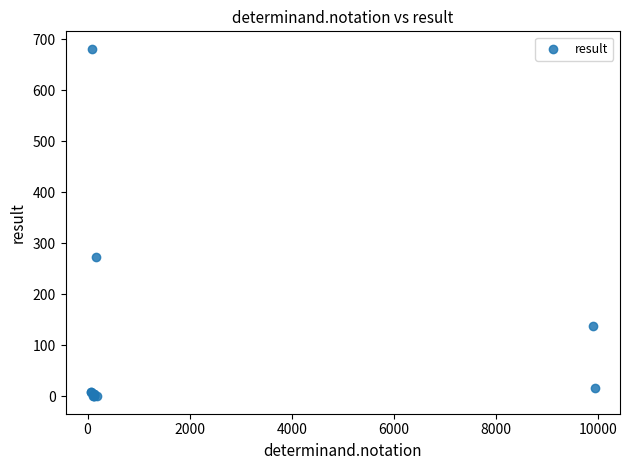

What Y value in the scatter plot is closest to 340?

272.0